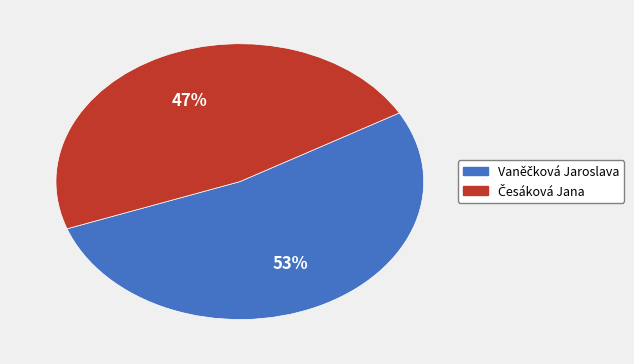

Does any single category account for the majority?

Yes